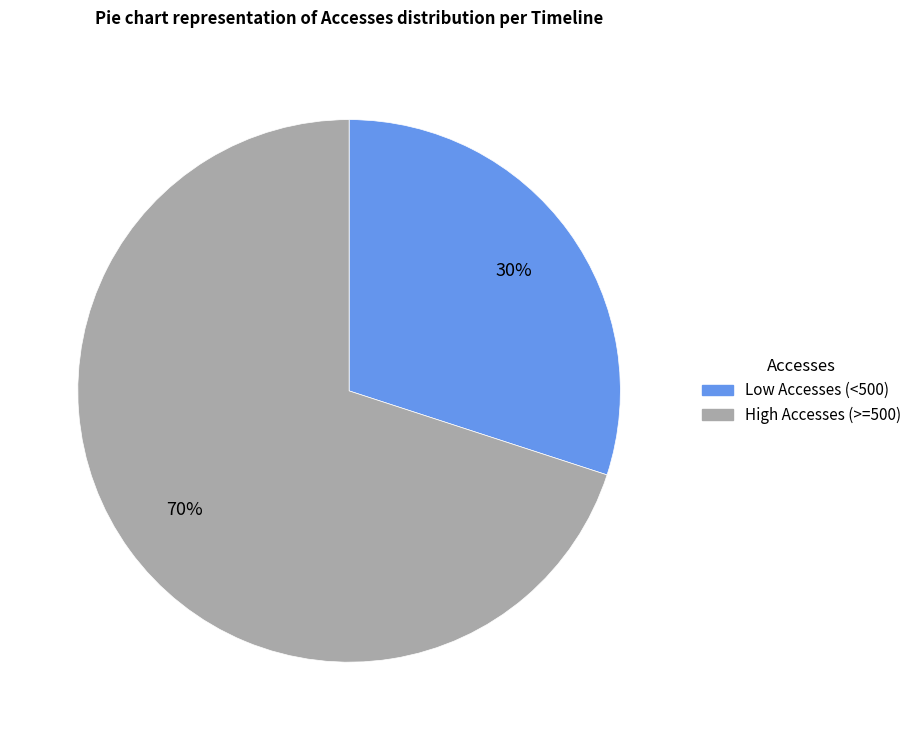

To the nearest percent, what is the difference between the largest and smallest slice percentages?

40%